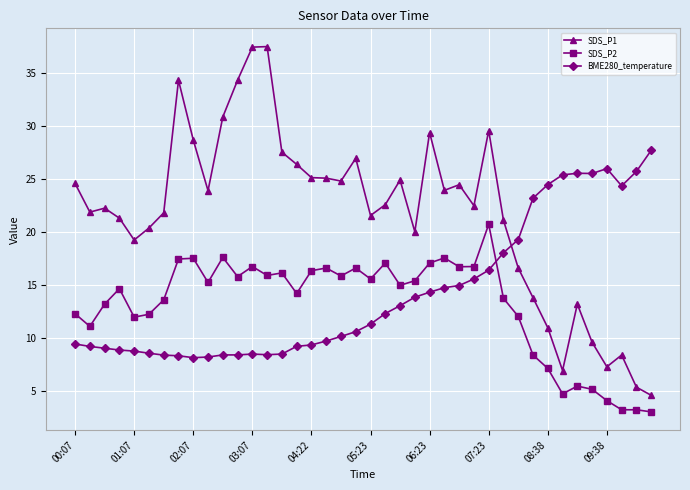

What is the average value of the SDS_P1 series?

21.8